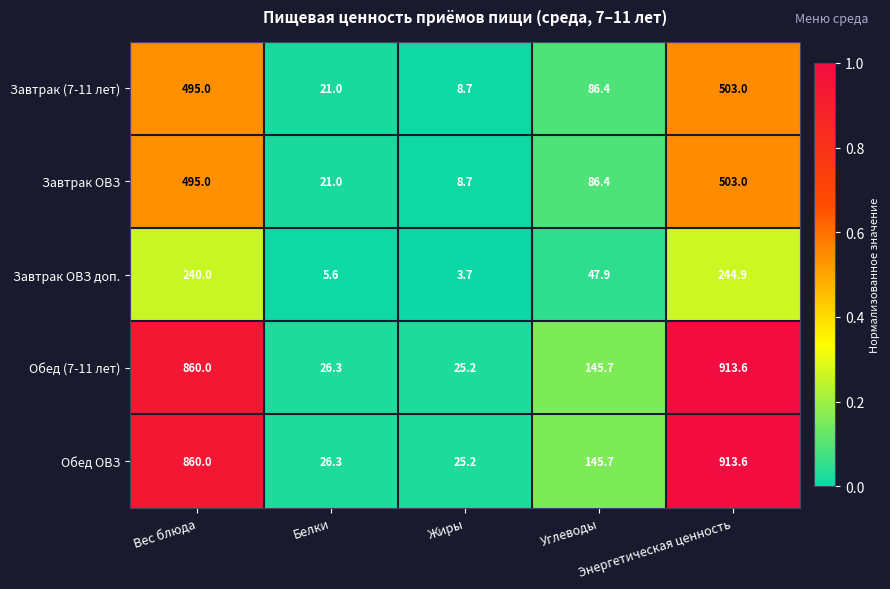

What is the difference between the second highest and second lowest values in the Обед (7-11 лет) series?

833.7